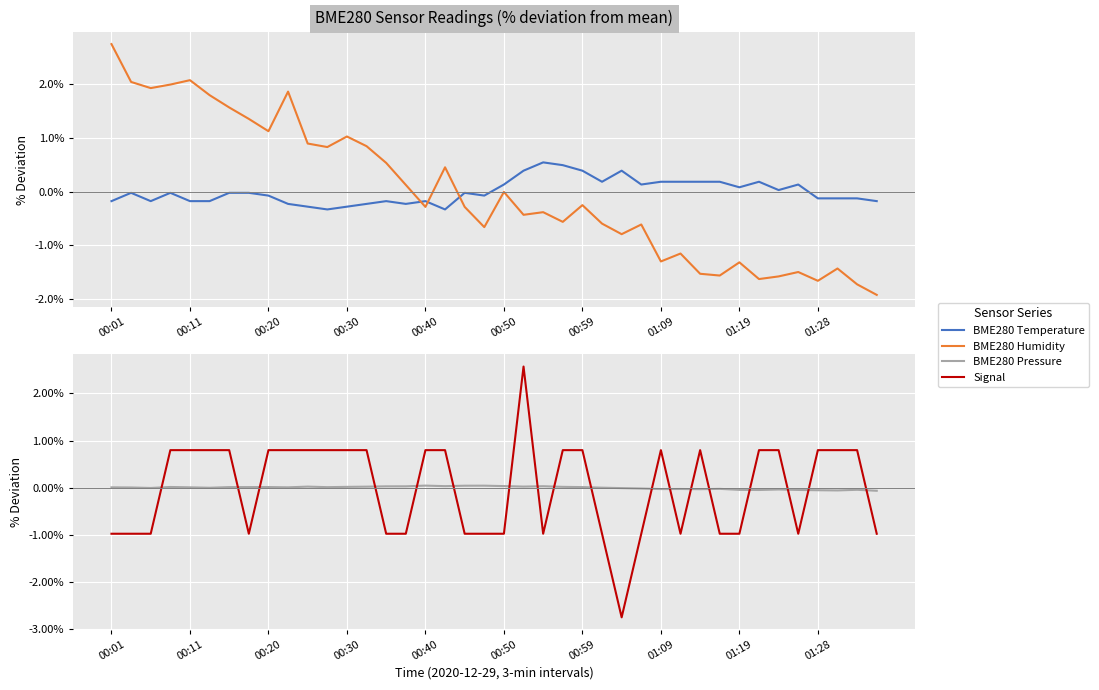

At which category does Signal reach its first local peak?

21